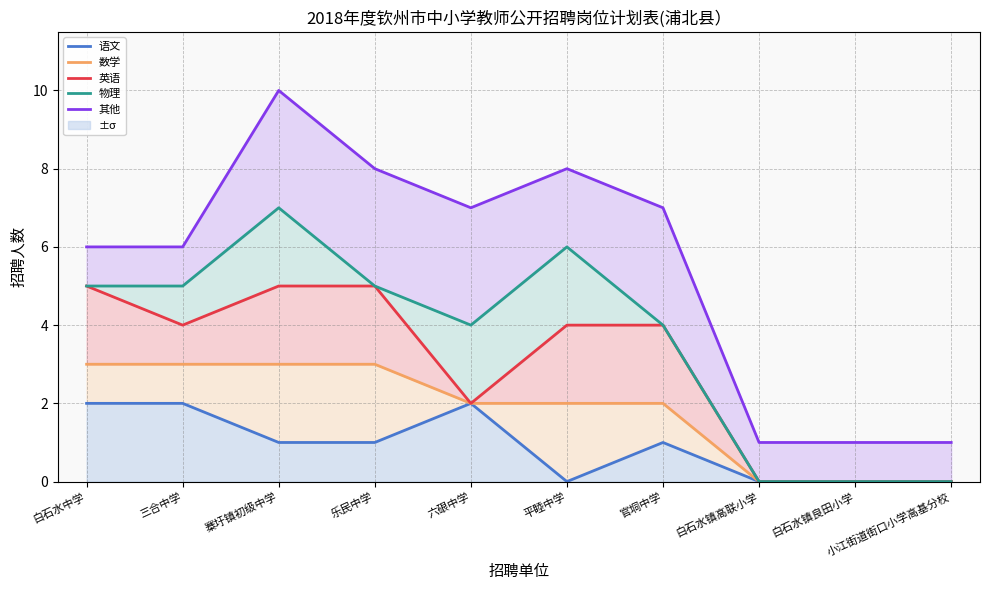

What is the difference between the highest and lowest values at 白石水镇良田小学?

1